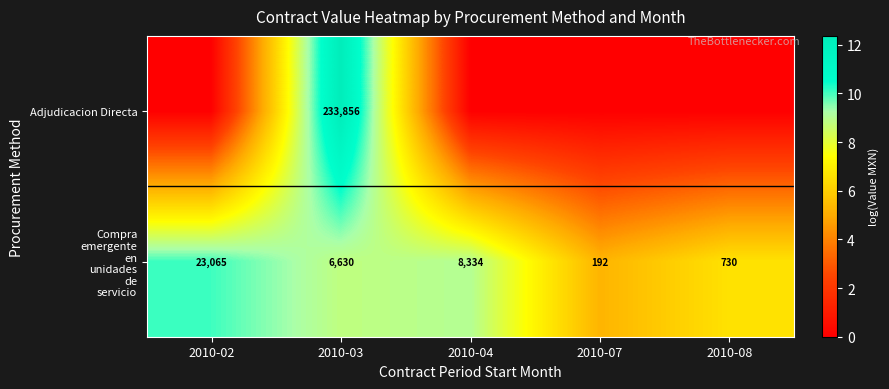

Which label corresponds to the largest value in the chart?

2010-03